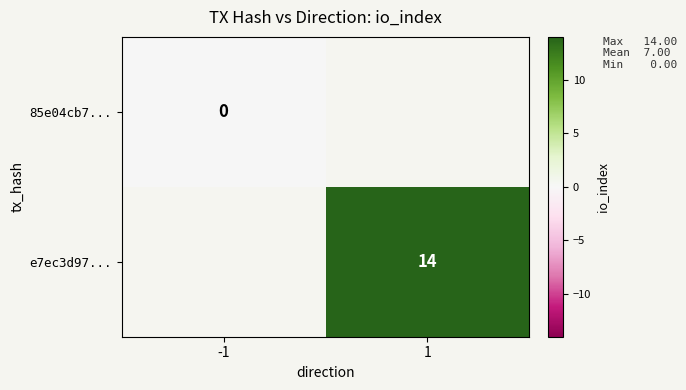

The e7ec3d97... series shows 9 at 1. True or false?

False